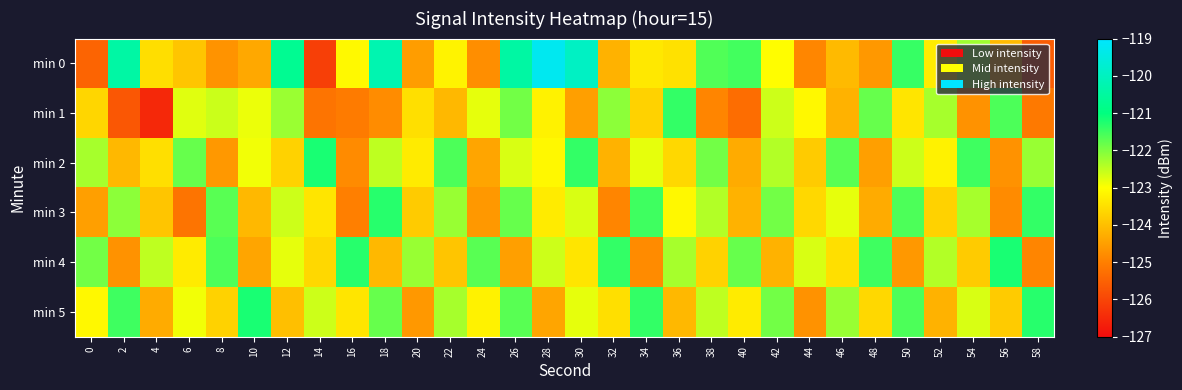

Count the number of categories in the chart.

30